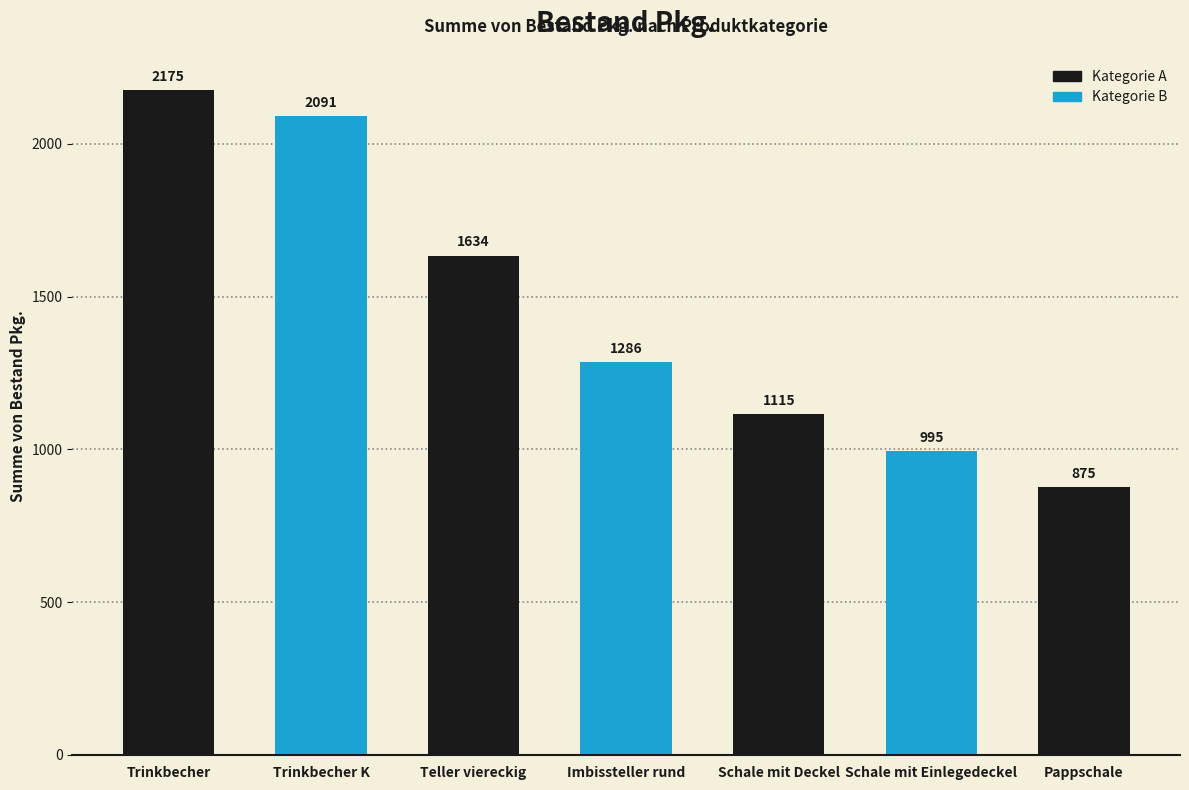

List the labels in order of value, smallest first.

Pappschale, Schale mit Einlegedeckel, Schale mit Deckel, Imbissteller rund, Teller viereckig, Trinkbecher K, Trinkbecher